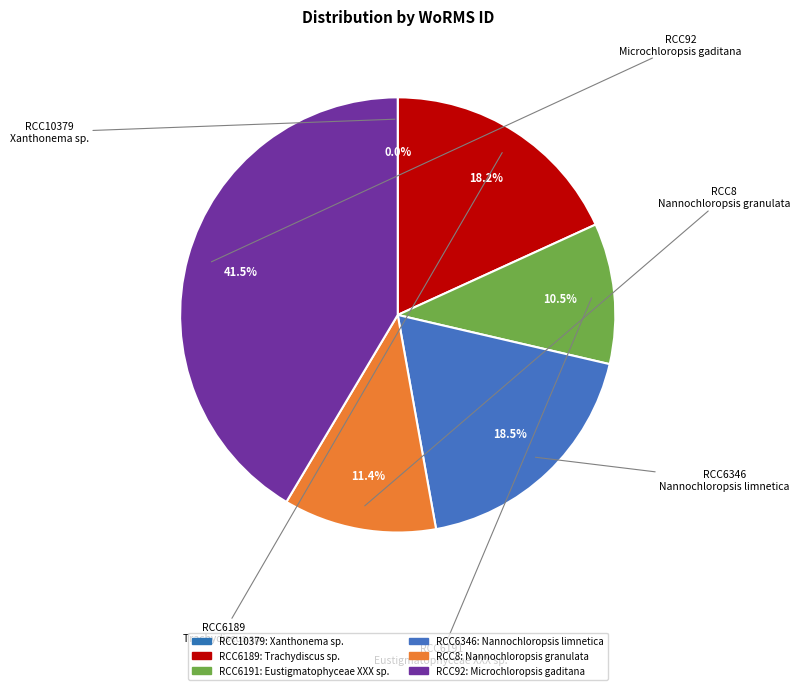

Is the sum of RCC6346 and RCC92 greater than half?

Yes